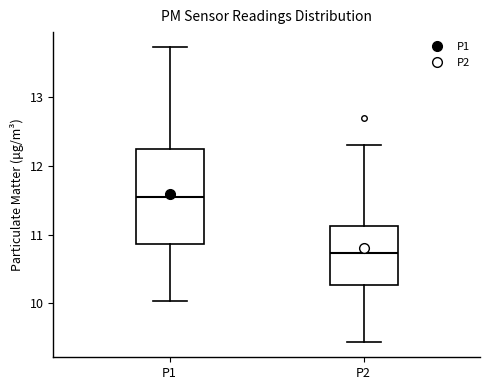

Which box is the tallest, from its lower edge to its upper edge?

P1